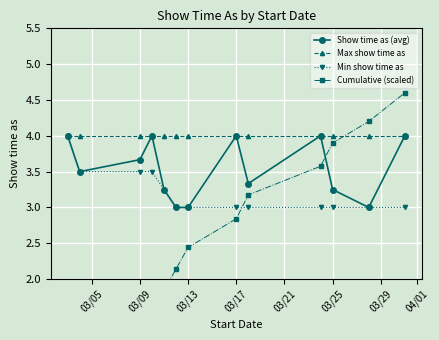

Is it true that Min show time as equals 3.0 at 03/17?

True